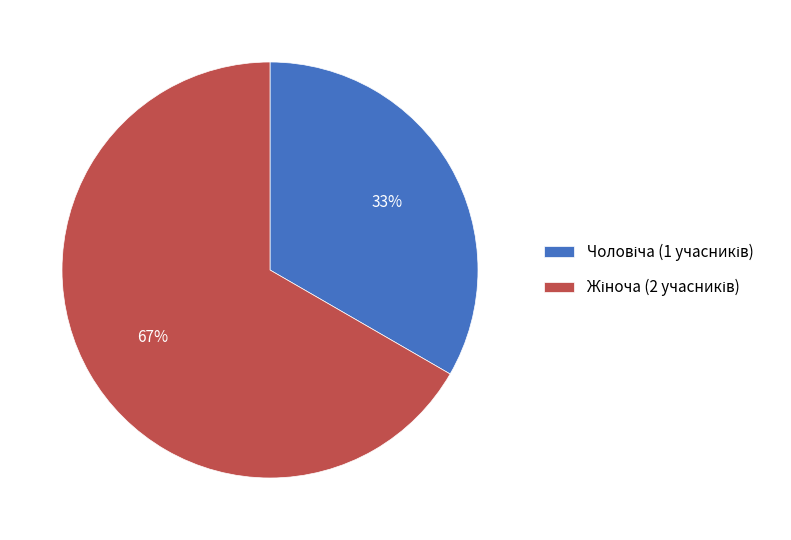

To the nearest percent, what is the average slice percentage?

50%